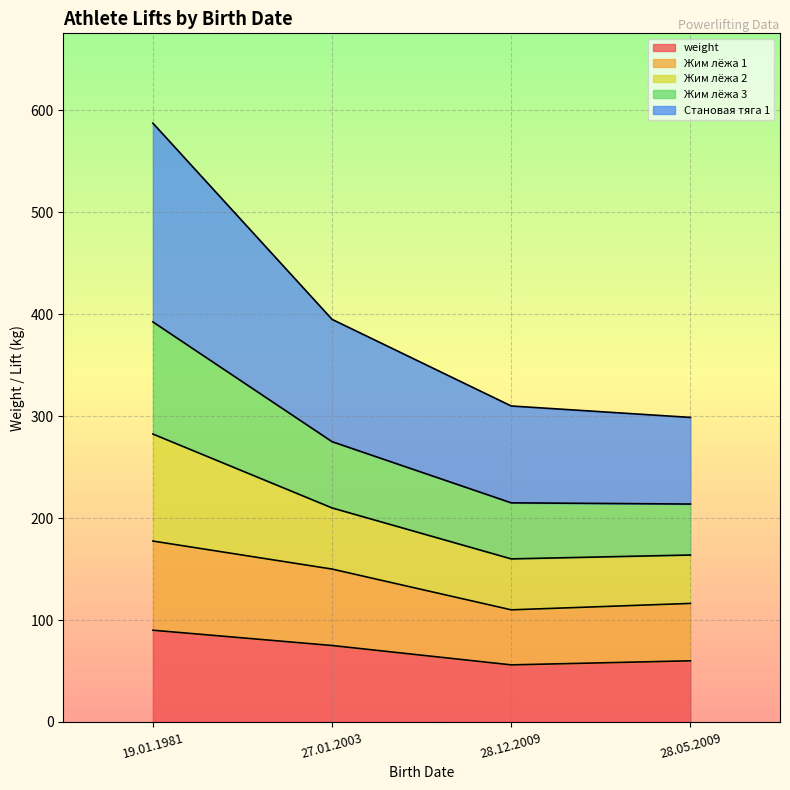

What is the value of the Жим лёжа 1 point at the 4th from the left?

116.3